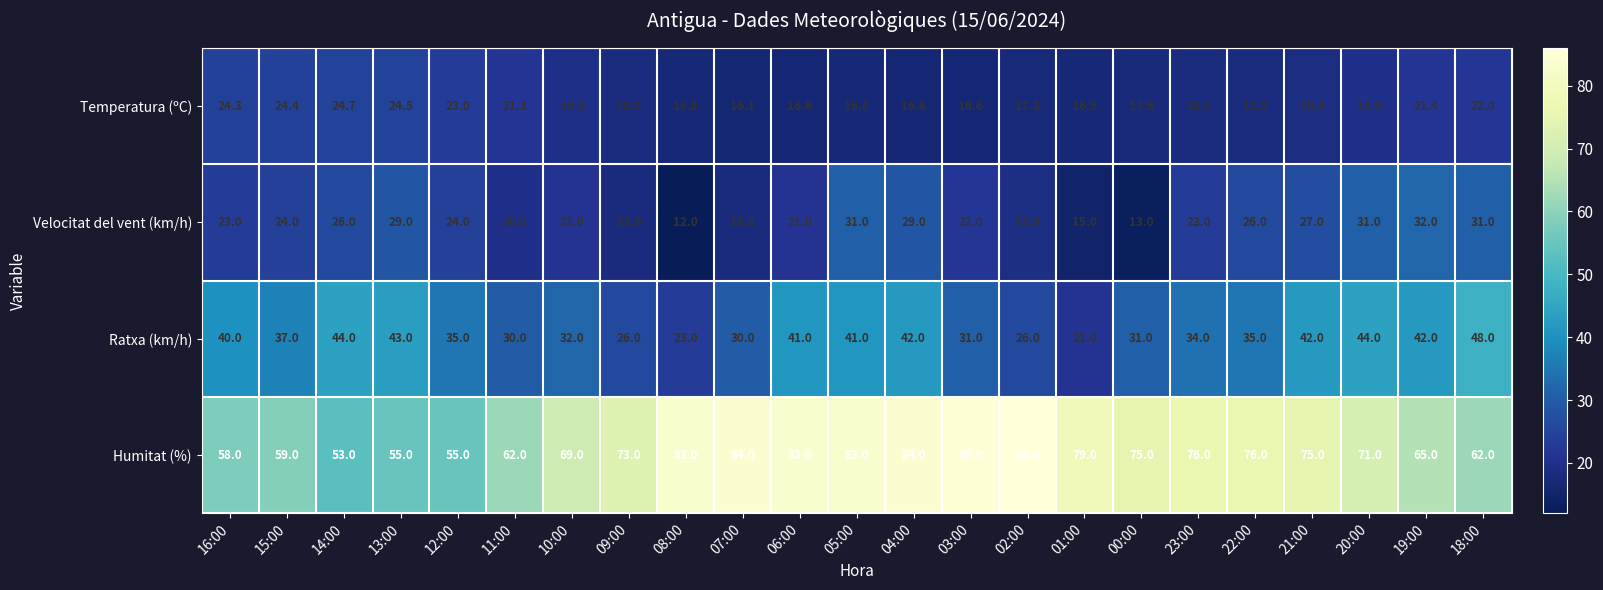

True or false: Ratxa (km/h) has a value of 48.0 at 18:00.

True